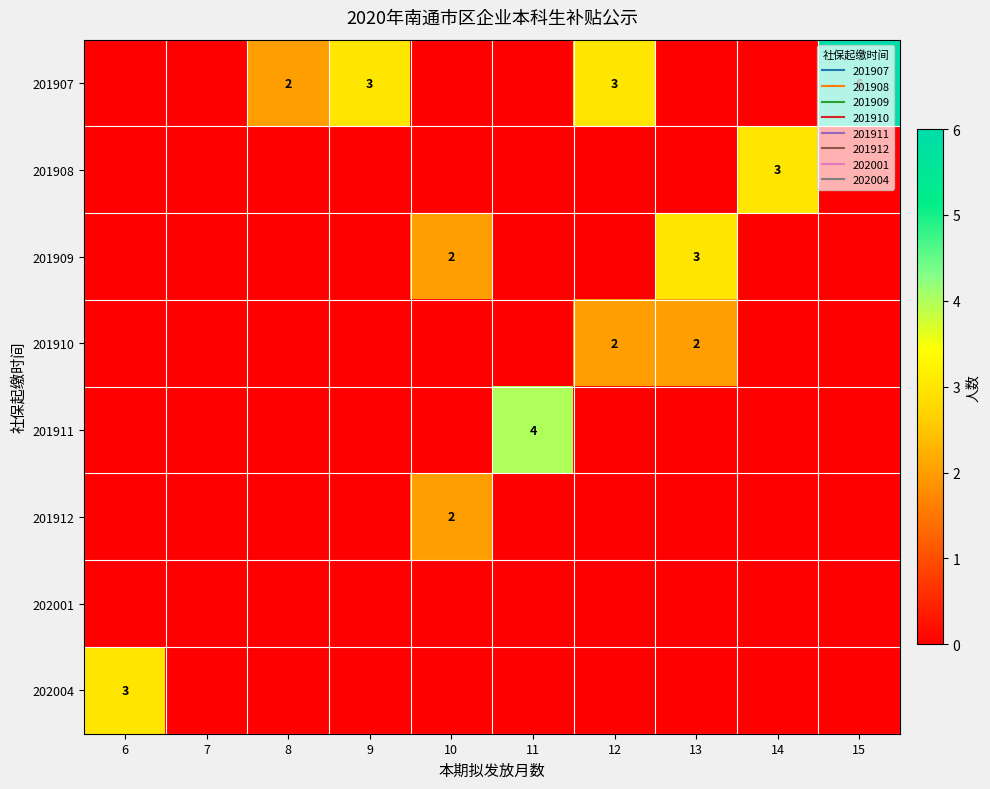

What is the greatest value displayed?

6